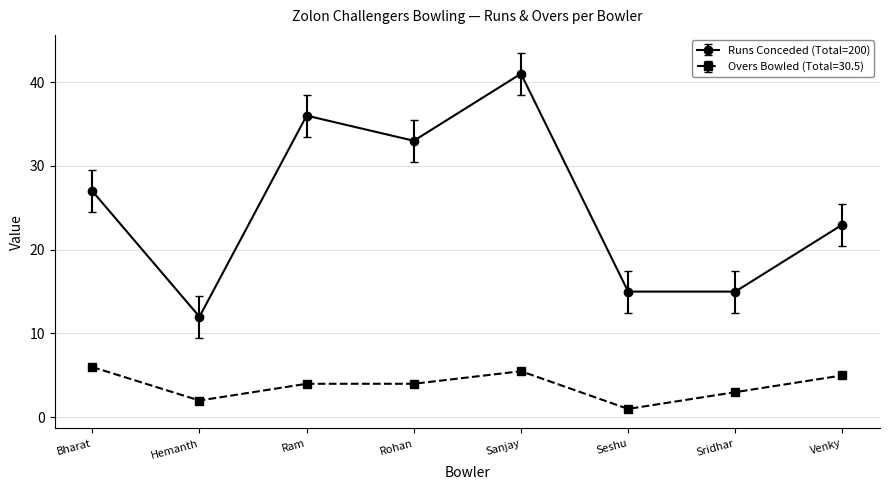

Is it true that Runs Conceded (Total=200) equals 33.2 at Venky?

False